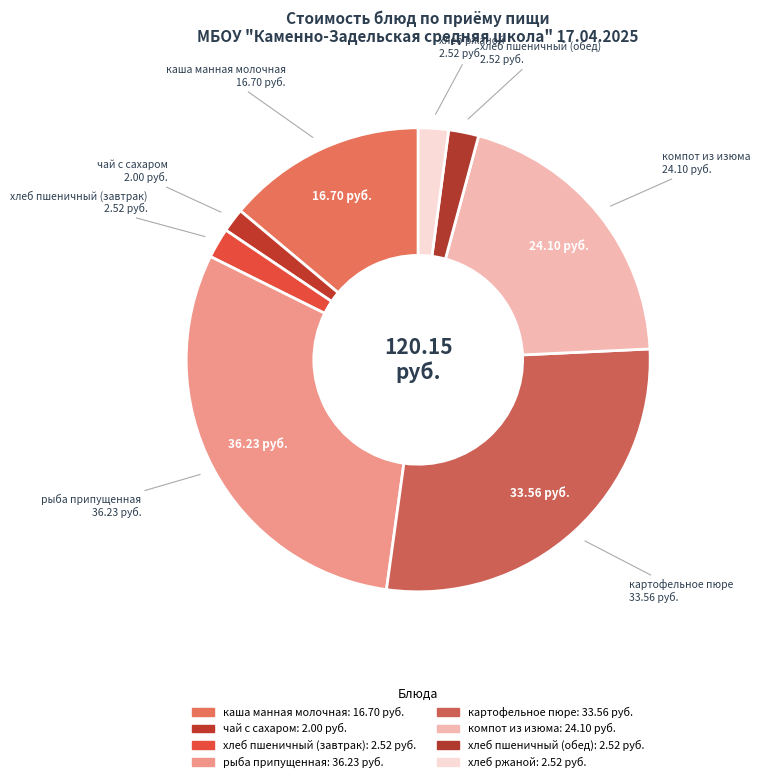

Is there any slice that represents more than half of the pie?

No